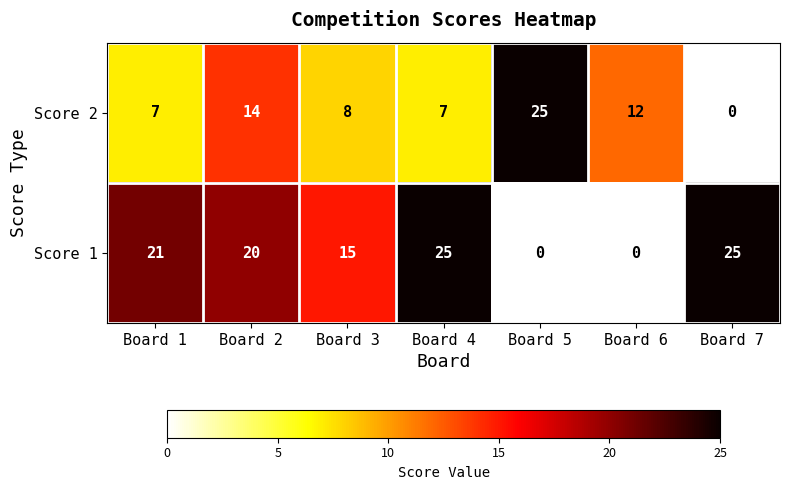

Which series changed the most between Board 2 and Board 7?

Score 2